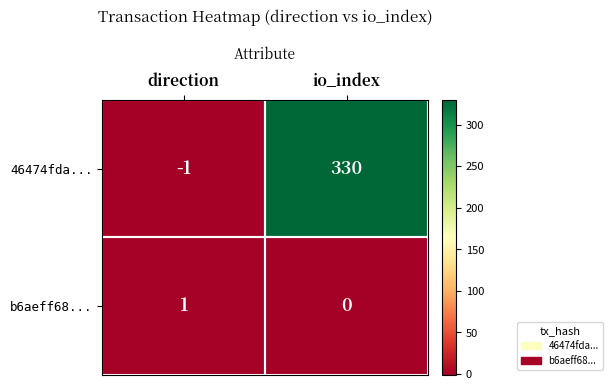

Rank the series by their average value, from lowest to highest.

b6aeff68..., 46474fda...